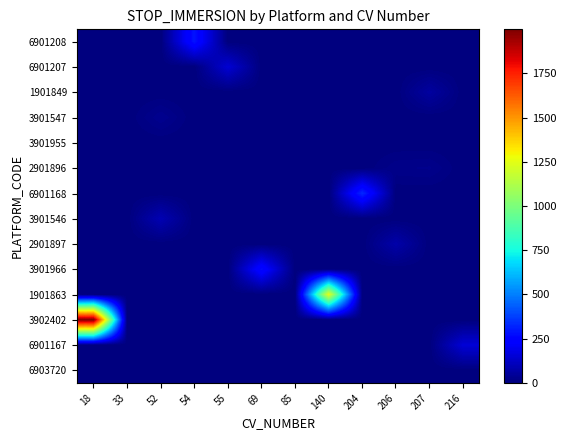

What is the difference between the highest and lowest values at 54?

289.2